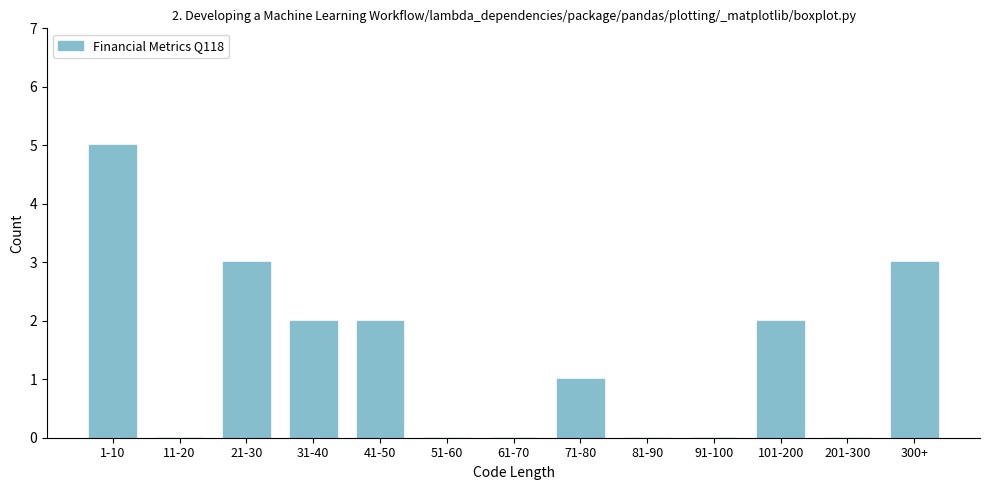

Reading right to left, extract all data points from this chart.

300+=3	201-300=0	101-200=2	91-100=0	81-90=0	71-80=1	61-70=0	51-60=0	41-50=2	31-40=2	21-30=3	11-20=0	1-10=5